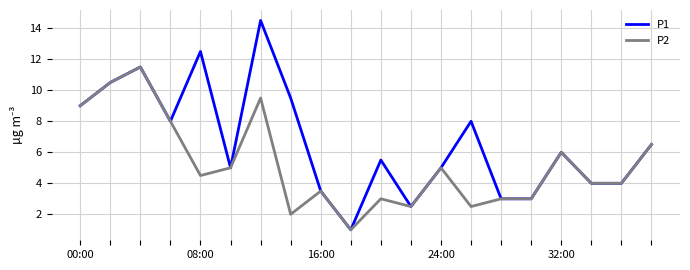

Which series has the widest spread of values?

P1